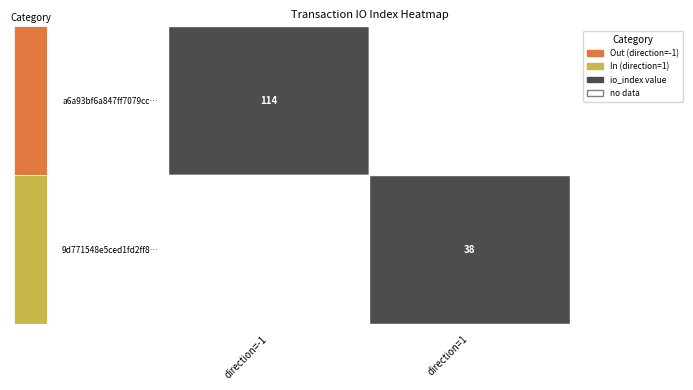

The 9d771548e5ced1fd2ff8350c75802bbe5f39f0f series shows 61 at io_index. True or false?

False